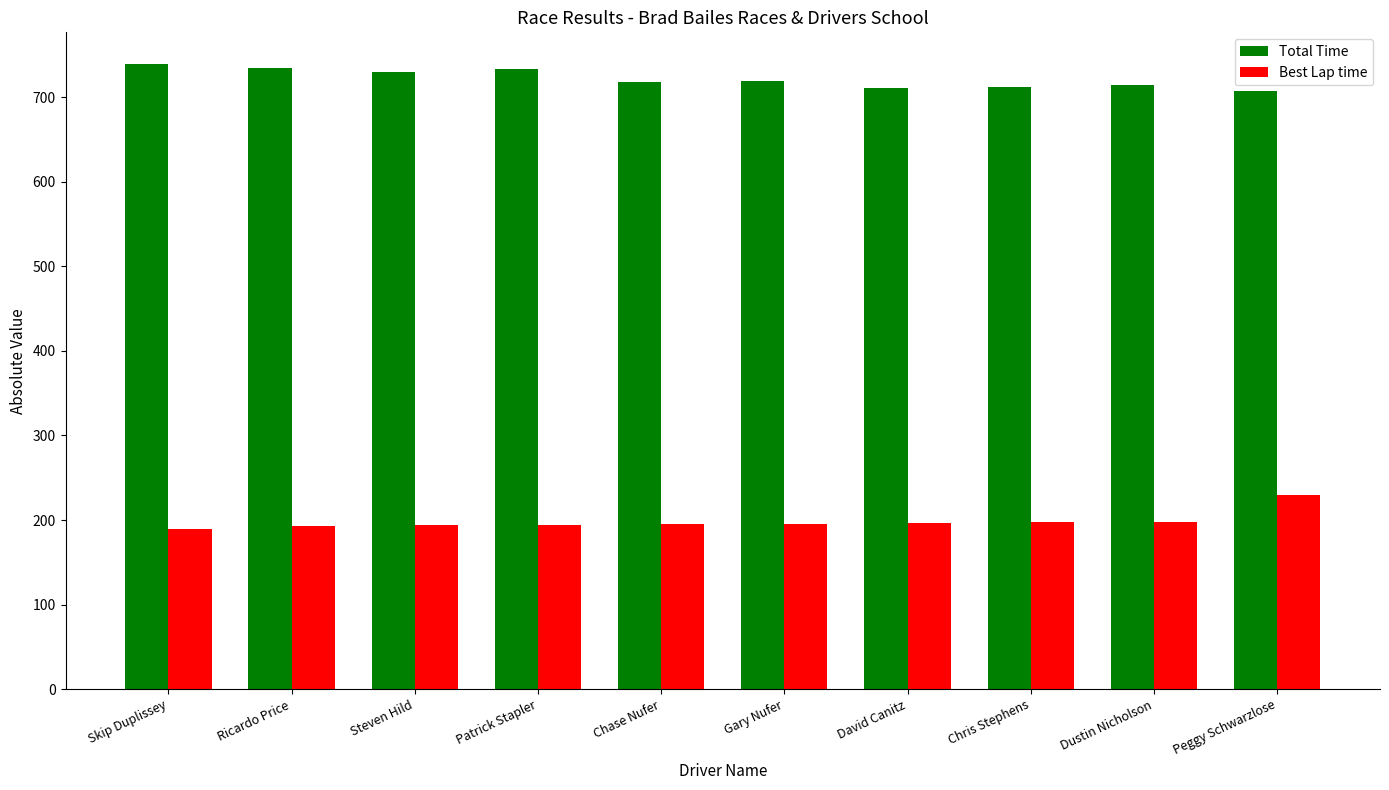

What is the label of the 5th bar from the left?

Chase Nufer